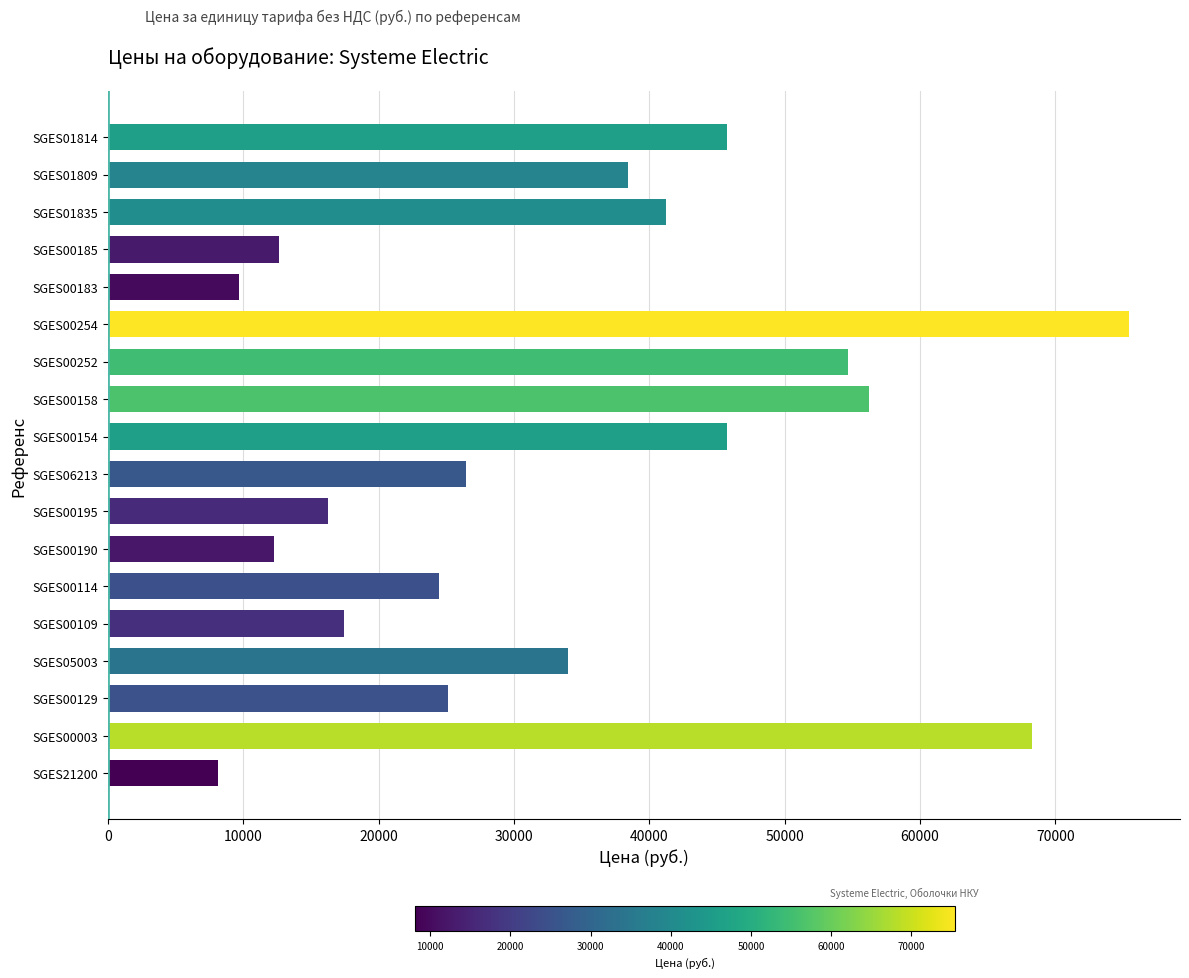

Is it true that the value at SGES00109 is 6856?

False